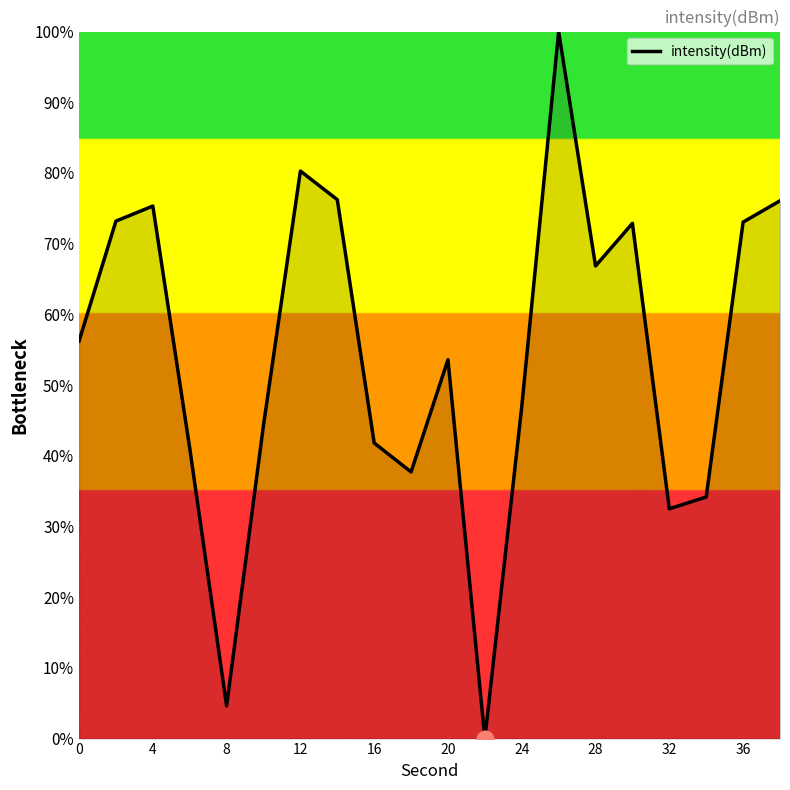

What is the difference between the maximum and minimum values?

100.0